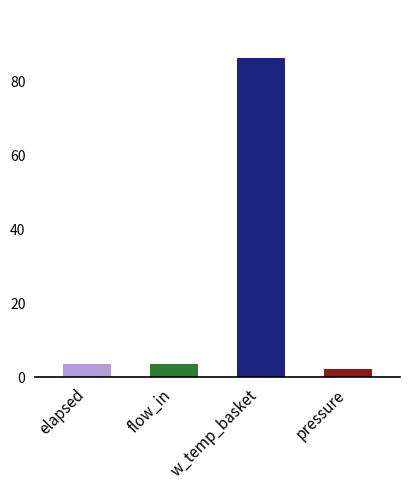

What is the change in value from elapsed to w_temp_basket?

+82.6